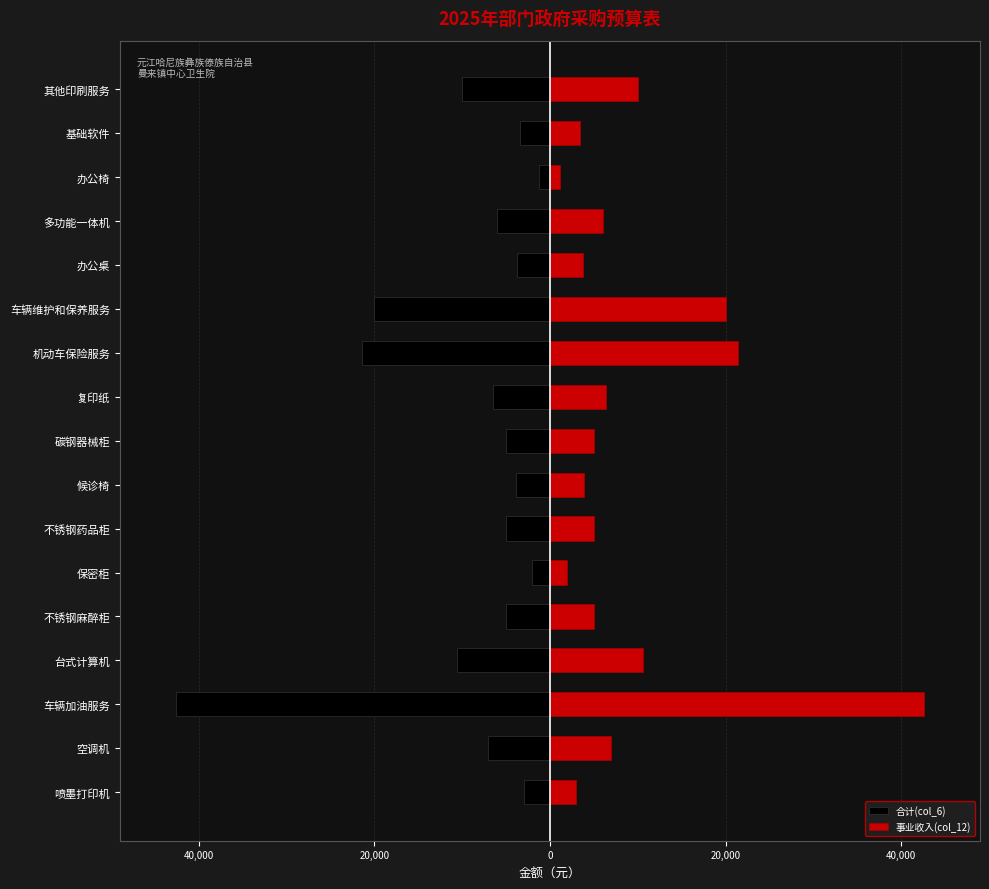

Does the chart contain any negative values?

Yes